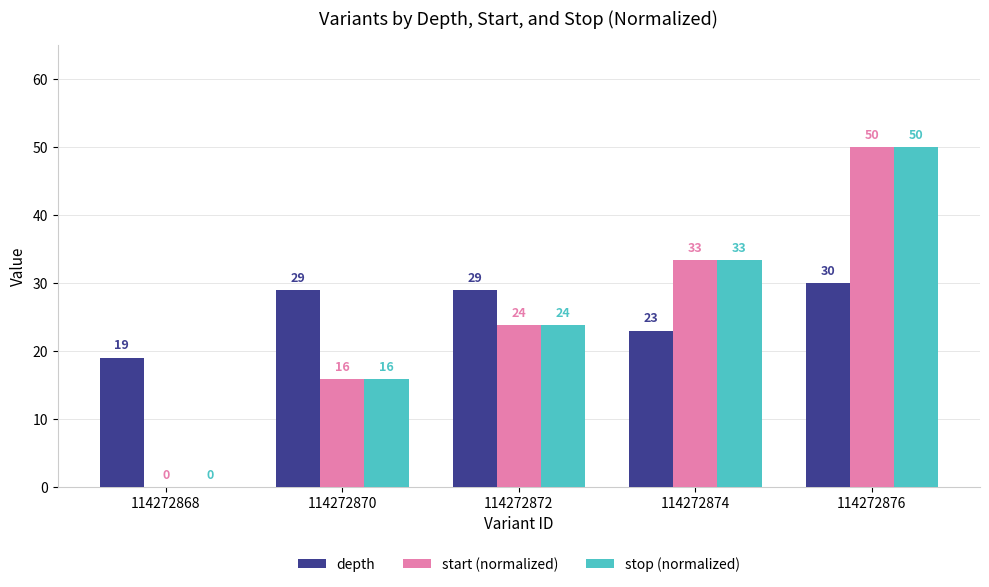

What is the sum of the depth values at 114272874 and 114272876?

53.0